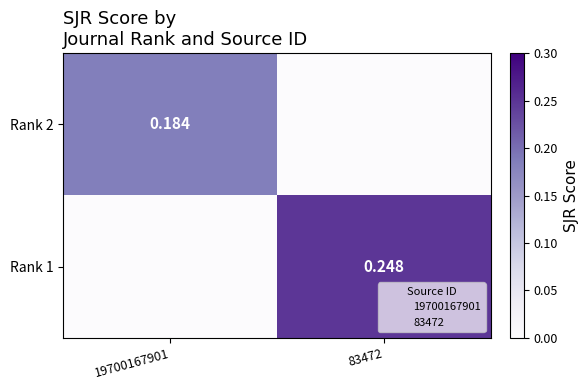

At which label is Rank 2 closest to 0?

83472